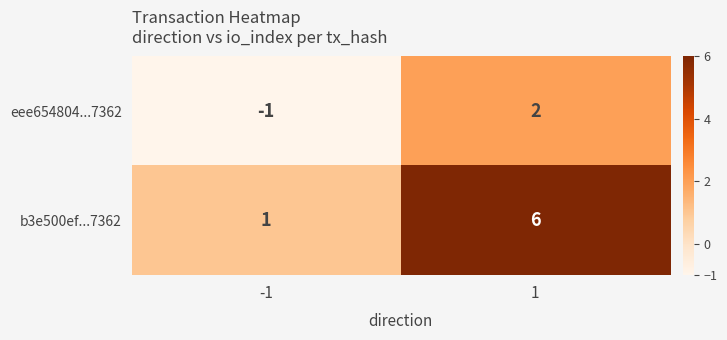

What is the maximum value shown in the chart?

6